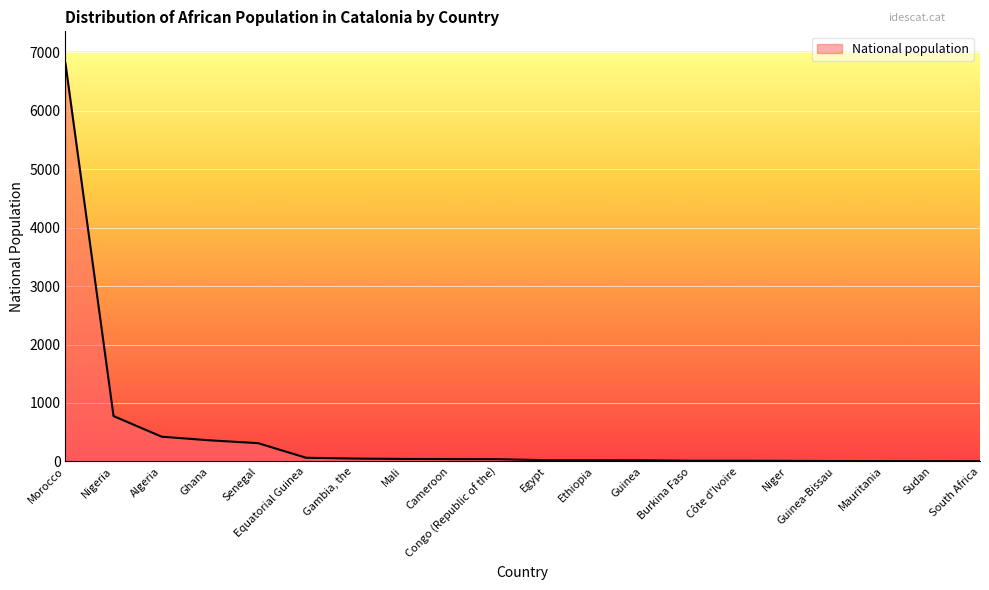

How many lines are shown in the chart?

1